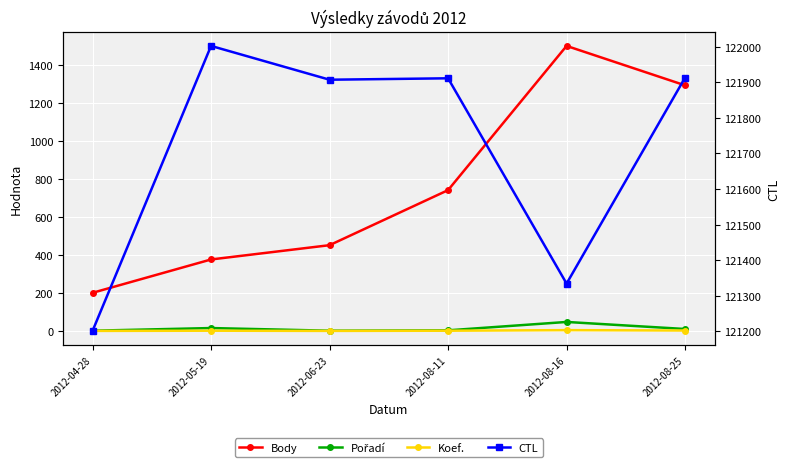

Reading left to right, what are all the values shown in this chart?

Body: 202	377	452	741	1498	1291
Pořadí: 3	17	3	5	49	12
Koef.: 2	3	2	3	6	4
CTL: 121201	122002	121907	121911	121334	121913